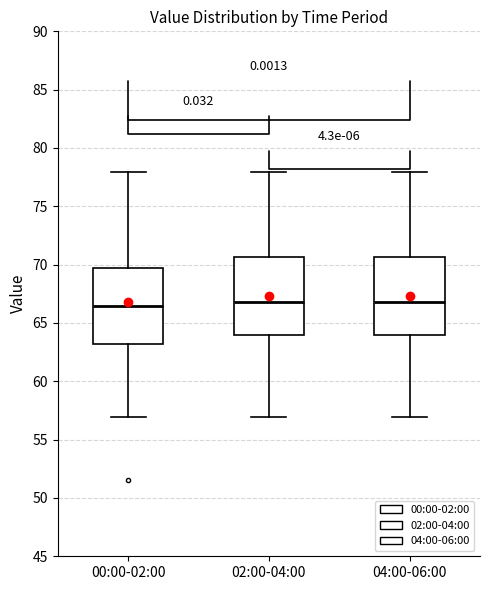

Reading left to right, read every box against the y-axis: the position of its median line, the range the box covers, and the ends of its whiskers. The values are not printed on the chart, so give them approximately, as read against the axis.

00:00-02:00: median 66.5, box 63.0 to 69.5, whiskers 57.0 to 78.0
02:00-04:00: median 67.0, box 64.0 to 70.5, whiskers 57.0 to 78.0
04:00-06:00: median 67.0, box 64.0 to 70.5, whiskers 57.0 to 78.0